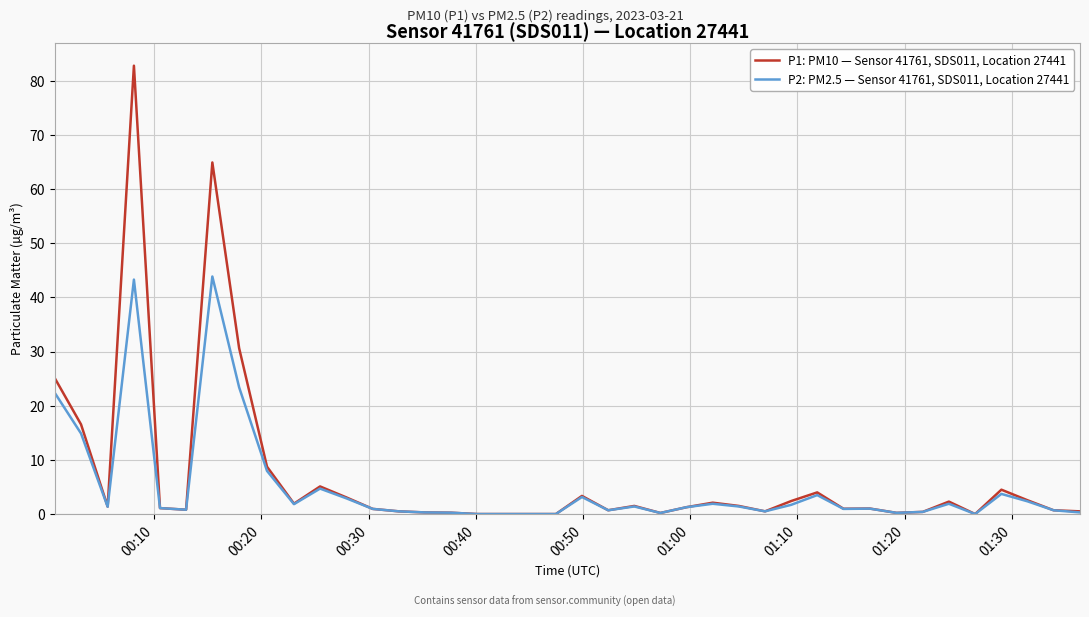

Which series has the widest spread of values?

P1: PM10 — Sensor 41761, SDS011, Location 27441